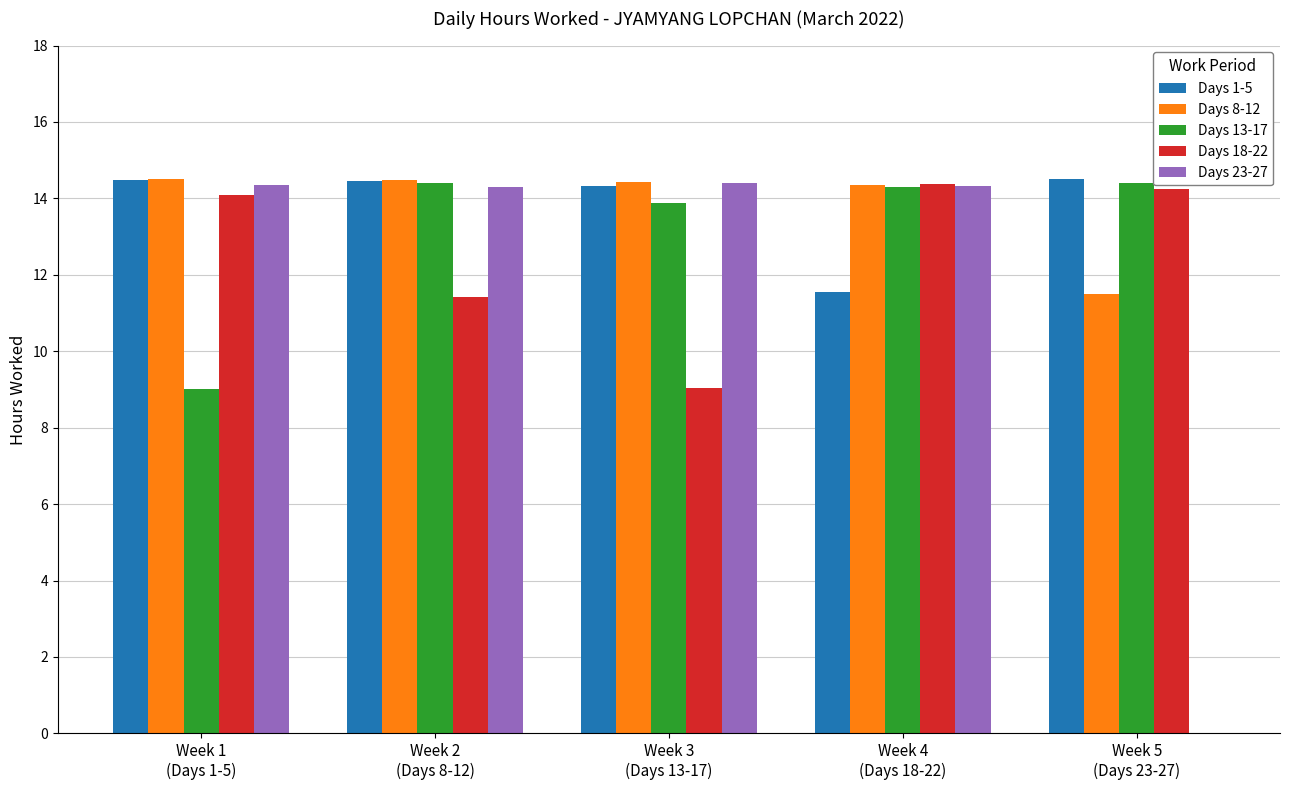

True or false: Days 8-12 has a value of 3.2 at Week 4
(Days 18-22).

False